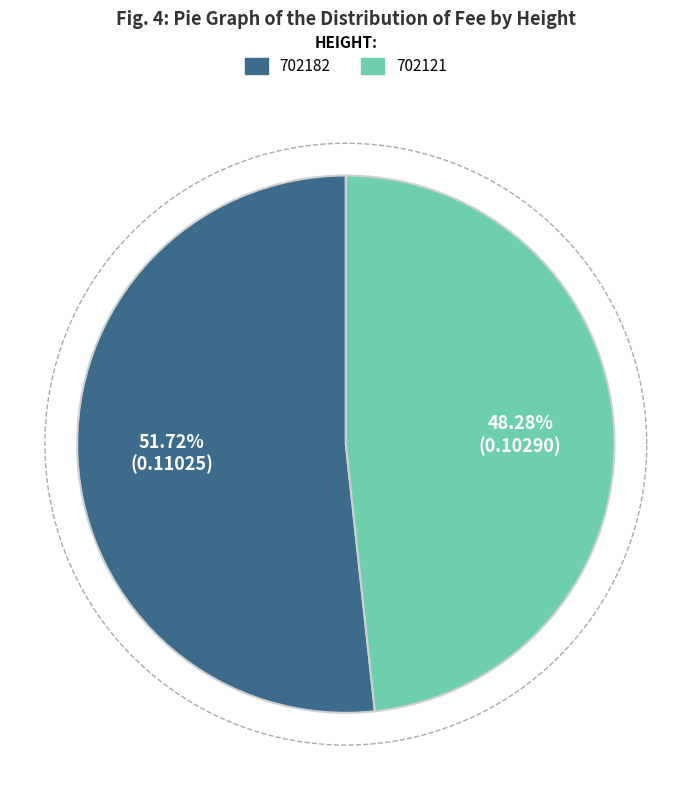

How many slices are in this pie chart?

2